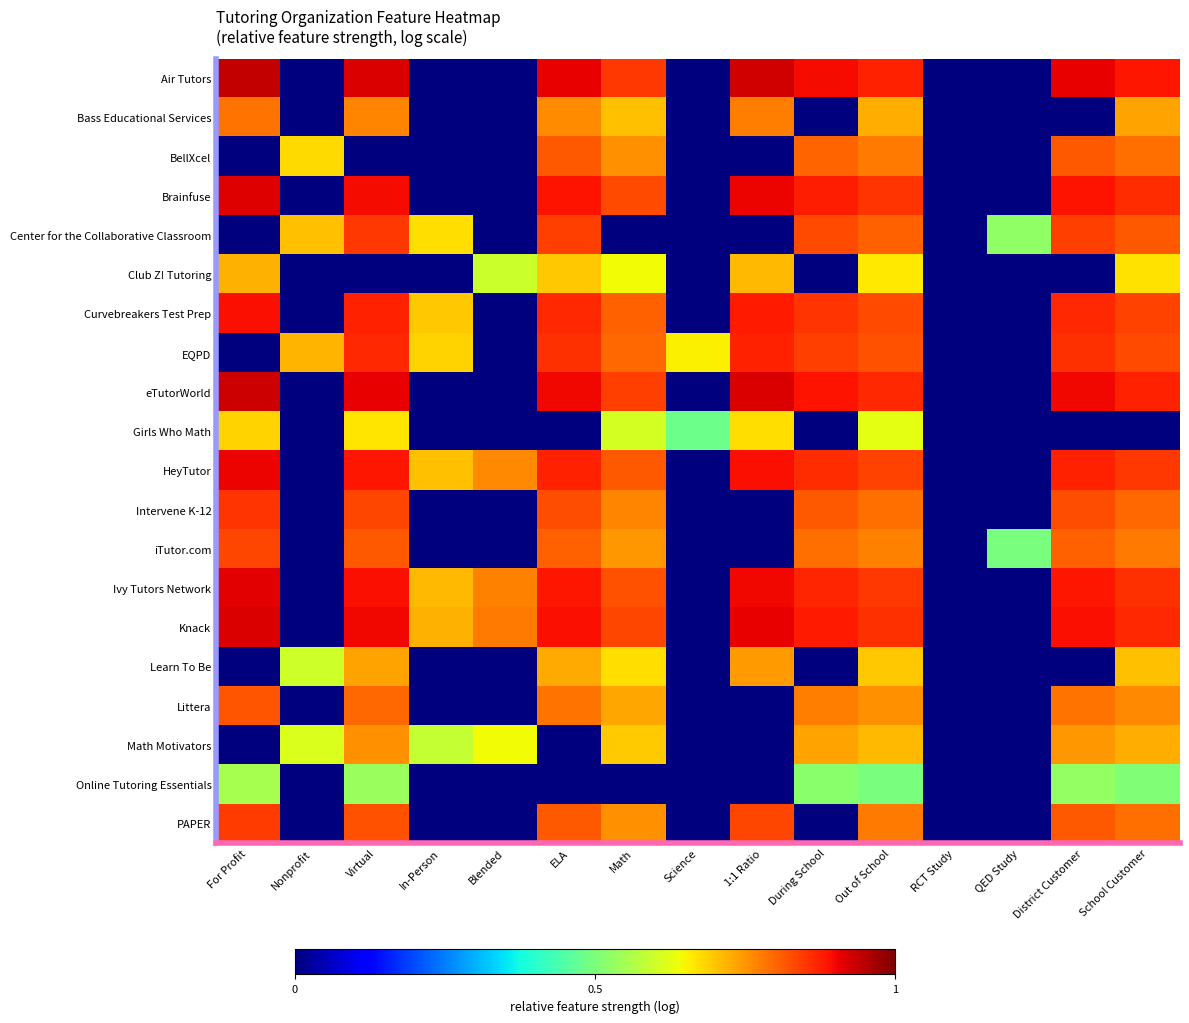

Reading left to right, what are all the values shown in this chart?

Air Tutors: For Profit=0.9	Nonprofit=0.0	Virtual=0.9	In-Person=0.0	Blended=0.0	ELA=0.9	Math=0.8	Science=0.0	1:1 Ratio=0.9	During School=0.9	Out of School=0.9	RCT Study=0.0	QED Study=0.0	District Customer=0.9	School Customer=0.9
Bass Educational Services: For Profit=0.8	Nonprofit=0.0	Virtual=0.8	In-Person=0.0	Blended=0.0	ELA=0.8	Math=0.7	Science=0.0	1:1 Ratio=0.8	During School=0.0	Out of School=0.7	RCT Study=0.0	QED Study=0.0	District Customer=0.0	School Customer=0.7
BellXcel: For Profit=0.0	Nonprofit=0.7	Virtual=0.0	In-Person=0.0	Blended=0.0	ELA=0.8	Math=0.8	Science=0.0	1:1 Ratio=0.0	During School=0.8	Out of School=0.8	RCT Study=0.0	QED Study=0.0	District Customer=0.8	School Customer=0.8
Brainfuse: For Profit=0.9	Nonprofit=0.0	Virtual=0.9	In-Person=0.0	Blended=0.0	ELA=0.9	Math=0.8	Science=0.0	1:1 Ratio=0.9	During School=0.9	Out of School=0.9	RCT Study=0.0	QED Study=0.0	District Customer=0.9	School Customer=0.9
Center for the Collaborative Classroom: For Profit=0.0	Nonprofit=0.7	Virtual=0.8	In-Person=0.7	Blended=0.0	ELA=0.8	Math=0.0	Science=0.0	1:1 Ratio=0.0	During School=0.8	Out of School=0.8	RCT Study=0.0	QED Study=0.5	District Customer=0.8	School Customer=0.8
Club Z! Tutoring: For Profit=0.7	Nonprofit=0.0	Virtual=0.0	In-Person=0.0	Blended=0.6	ELA=0.7	Math=0.6	Science=0.0	1:1 Ratio=0.7	During School=0.0	Out of School=0.7	RCT Study=0.0	QED Study=0.0	District Customer=0.0	School Customer=0.7
Curvebreakers Test Prep: For Profit=0.9	Nonprofit=0.0	Virtual=0.9	In-Person=0.7	Blended=0.0	ELA=0.9	Math=0.8	Science=0.0	1:1 Ratio=0.9	During School=0.9	Out of School=0.8	RCT Study=0.0	QED Study=0.0	District Customer=0.9	School Customer=0.8
EQPD: For Profit=0.0	Nonprofit=0.7	Virtual=0.9	In-Person=0.7	Blended=0.0	ELA=0.9	Math=0.8	Science=0.7	1:1 Ratio=0.9	During School=0.8	Out of School=0.8	RCT Study=0.0	QED Study=0.0	District Customer=0.9	School Customer=0.8
eTutorWorld: For Profit=0.9	Nonprofit=0.0	Virtual=0.9	In-Person=0.0	Blended=0.0	ELA=0.9	Math=0.8	Science=0.0	1:1 Ratio=0.9	During School=0.9	Out of School=0.9	RCT Study=0.0	QED Study=0.0	District Customer=0.9	School Customer=0.9
Girls Who Math: For Profit=0.7	Nonprofit=0.0	Virtual=0.7	In-Person=0.0	Blended=0.0	ELA=0.0	Math=0.6	Science=0.5	1:1 Ratio=0.7	During School=0.0	Out of School=0.6	RCT Study=0.0	QED Study=0.0	District Customer=0.0	School Customer=0.0
HeyTutor: For Profit=0.9	Nonprofit=0.0	Virtual=0.9	In-Person=0.7	Blended=0.8	ELA=0.9	Math=0.8	Science=0.0	1:1 Ratio=0.9	During School=0.9	Out of School=0.8	RCT Study=0.0	QED Study=0.0	District Customer=0.9	School Customer=0.8
Intervene K-12: For Profit=0.9	Nonprofit=0.0	Virtual=0.8	In-Person=0.0	Blended=0.0	ELA=0.8	Math=0.8	Science=0.0	1:1 Ratio=0.0	During School=0.8	Out of School=0.8	RCT Study=0.0	QED Study=0.0	District Customer=0.8	School Customer=0.8
iTutor.com: For Profit=0.8	Nonprofit=0.0	Virtual=0.8	In-Person=0.0	Blended=0.0	ELA=0.8	Math=0.7	Science=0.0	1:1 Ratio=0.0	During School=0.8	Out of School=0.8	RCT Study=0.0	QED Study=0.5	District Customer=0.8	School Customer=0.8
Ivy Tutors Network: For Profit=0.9	Nonprofit=0.0	Virtual=0.9	In-Person=0.7	Blended=0.8	ELA=0.9	Math=0.8	Science=0.0	1:1 Ratio=0.9	During School=0.9	Out of School=0.8	RCT Study=0.0	QED Study=0.0	District Customer=0.9	School Customer=0.9
Knack: For Profit=0.9	Nonprofit=0.0	Virtual=0.9	In-Person=0.7	Blended=0.8	ELA=0.9	Math=0.8	Science=0.0	1:1 Ratio=0.9	During School=0.9	Out of School=0.9	RCT Study=0.0	QED Study=0.0	District Customer=0.9	School Customer=0.9
Learn To Be: For Profit=0.0	Nonprofit=0.6	Virtual=0.7	In-Person=0.0	Blended=0.0	ELA=0.7	Math=0.7	Science=0.0	1:1 Ratio=0.7	During School=0.0	Out of School=0.7	RCT Study=0.0	QED Study=0.0	District Customer=0.0	School Customer=0.7
Littera: For Profit=0.8	Nonprofit=0.0	Virtual=0.8	In-Person=0.0	Blended=0.0	ELA=0.8	Math=0.7	Science=0.0	1:1 Ratio=0.0	During School=0.8	Out of School=0.8	RCT Study=0.0	QED Study=0.0	District Customer=0.8	School Customer=0.8
Math Motivators: For Profit=0.0	Nonprofit=0.6	Virtual=0.8	In-Person=0.6	Blended=0.6	ELA=0.0	Math=0.7	Science=0.0	1:1 Ratio=0.0	During School=0.7	Out of School=0.7	RCT Study=0.0	QED Study=0.0	District Customer=0.7	School Customer=0.7
Online Tutoring Essentials: For Profit=0.6	Nonprofit=0.0	Virtual=0.5	In-Person=0.0	Blended=0.0	ELA=0.0	Math=0.0	Science=0.0	1:1 Ratio=0.0	During School=0.5	Out of School=0.5	RCT Study=0.0	QED Study=0.0	District Customer=0.5	School Customer=0.5
PAPER: For Profit=0.8	Nonprofit=0.0	Virtual=0.8	In-Person=0.0	Blended=0.0	ELA=0.8	Math=0.8	Science=0.0	1:1 Ratio=0.8	During School=0.0	Out of School=0.8	RCT Study=0.0	QED Study=0.0	District Customer=0.8	School Customer=0.8